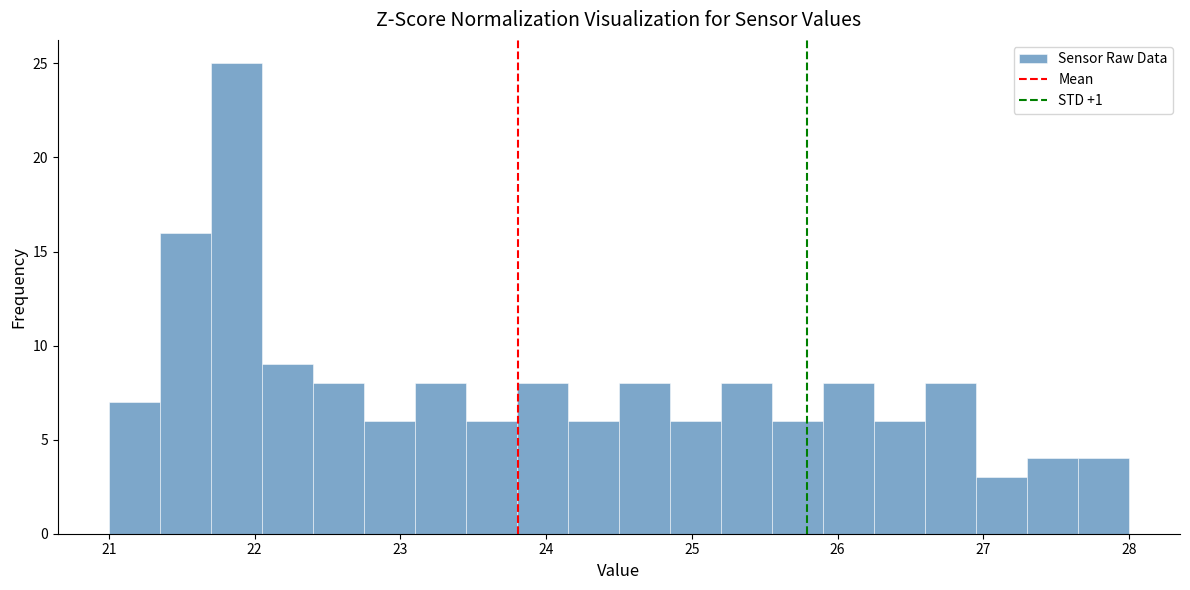

Read against the x-axis, roughly where is the centre of the tallest bar?

21.9